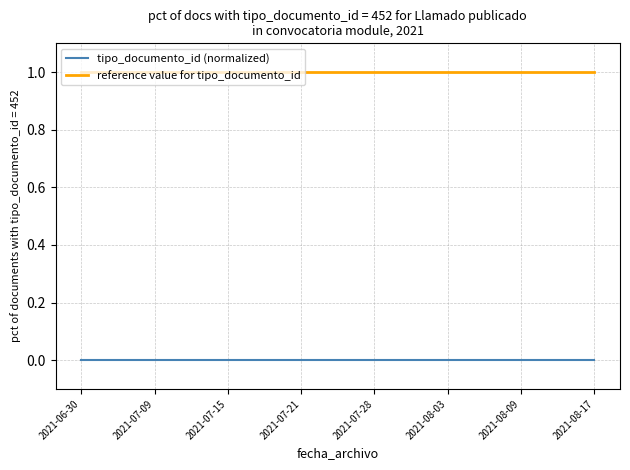

What position from the left is 2021-06-30?

1